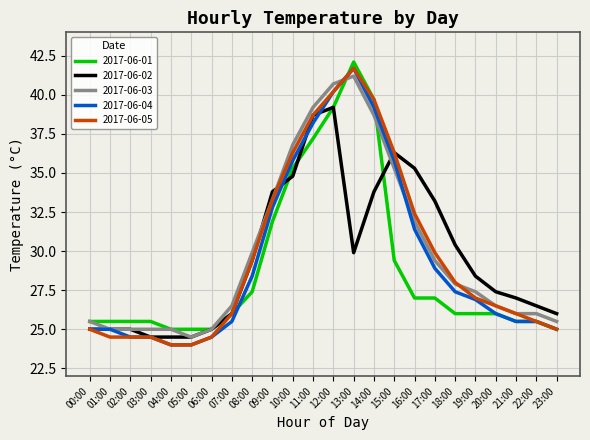

At which label does 2017-06-01 reach its peak?

13:00